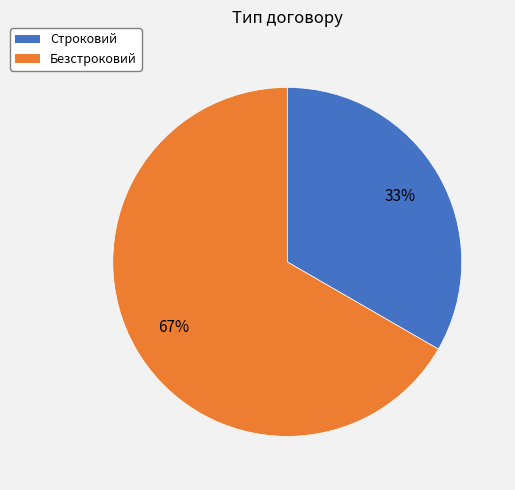

How many segments does this pie chart have?

2